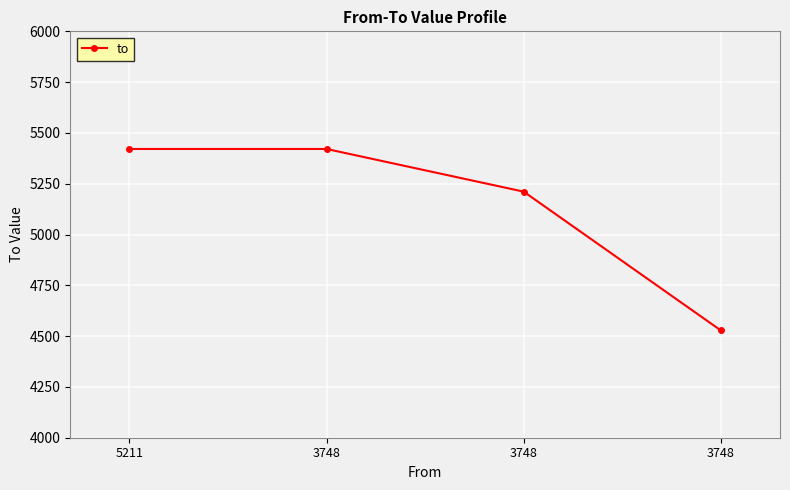

List the labels in order of value, smallest first.

3748, 3748, 5211, 3748